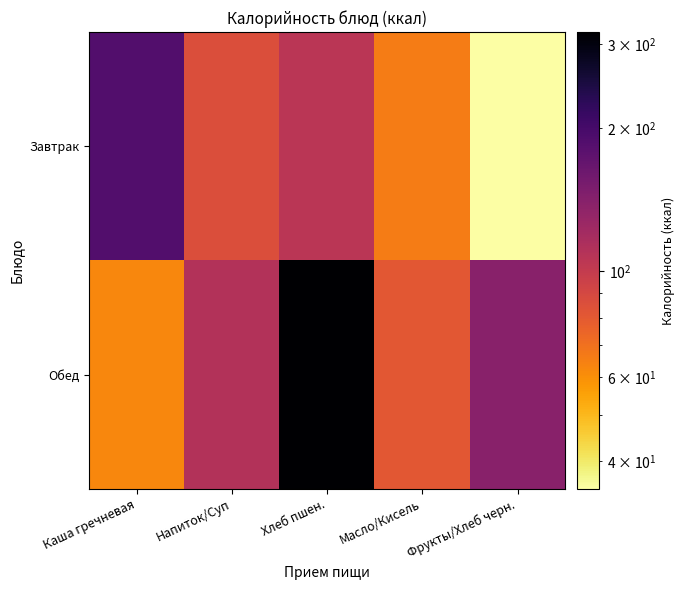

Reading left to right, list all the values displayed in this chart.

Завтрак: Каша гречневая=187.3	Напиток/Суп=86.0	Хлеб пшен.=105.5	Масло/Кисель=66.1	Фрукты/Хлеб черн.=35.0
Обед: Каша гречневая=62.4	Напиток/Суп=110.9	Хлеб пшен.=317.9	Масло/Кисель=81.0	Фрукты/Хлеб черн.=140.0